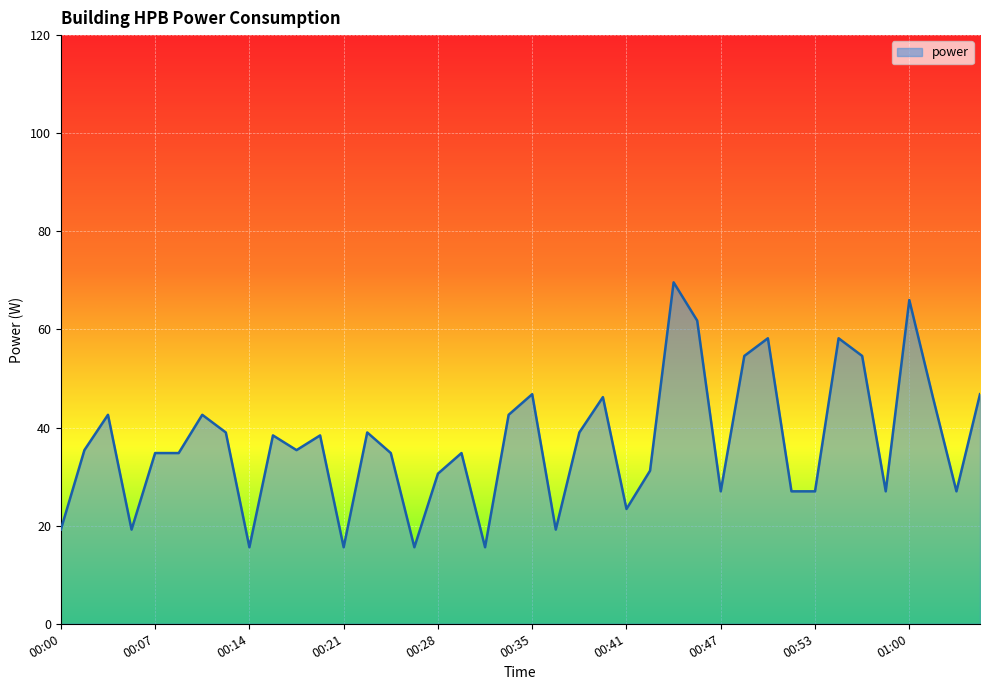

What is the minimum value shown in the chart?

15.6